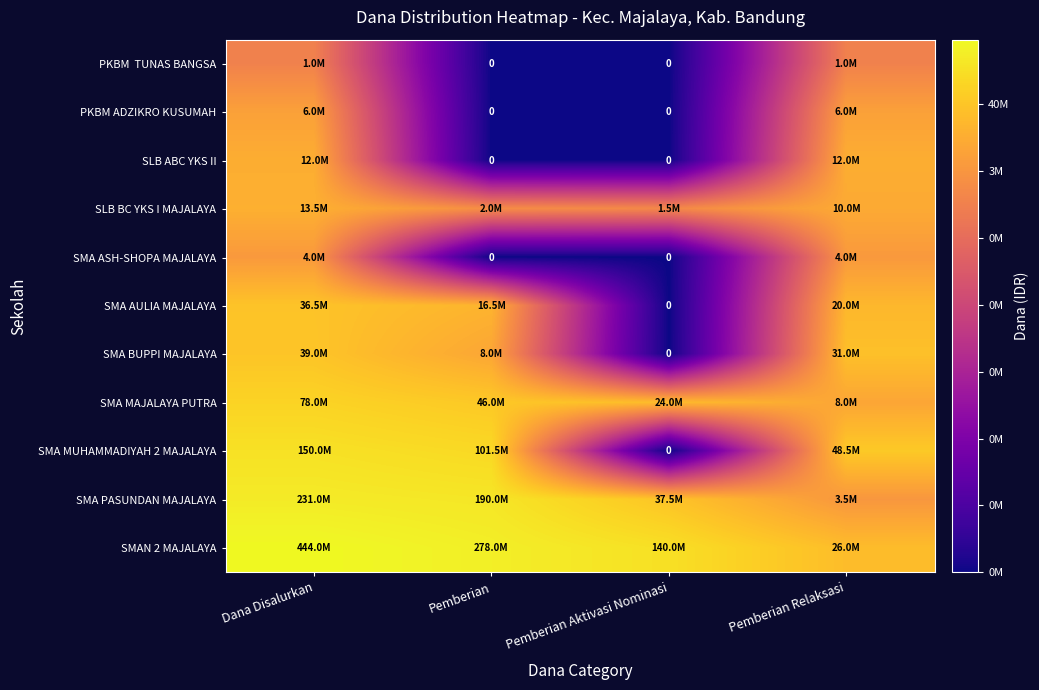

Which has a higher value, Dana Disalurkan or Pemberian Relaksasi?

Dana Disalurkan